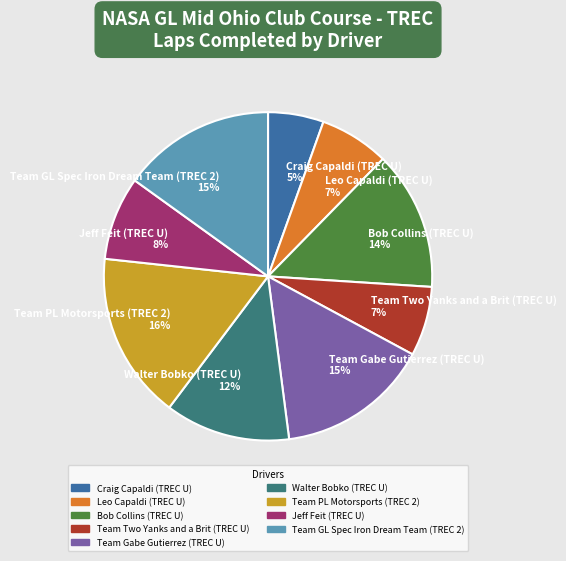

True or false: Team PL Motorsports (TREC 2) accounts for 6% of the total.

False